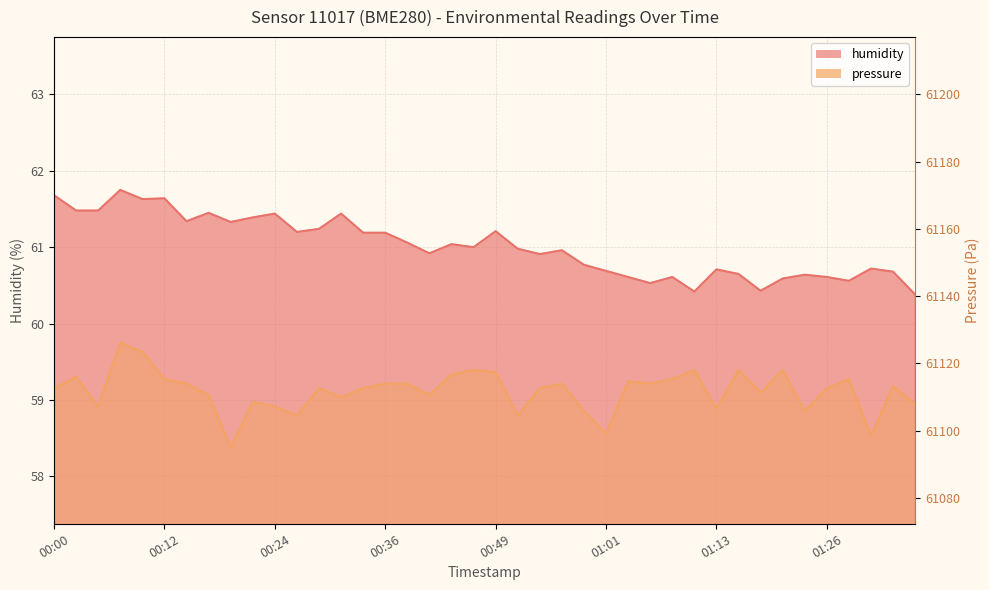

Read the humidity value at 01:11.

60.4